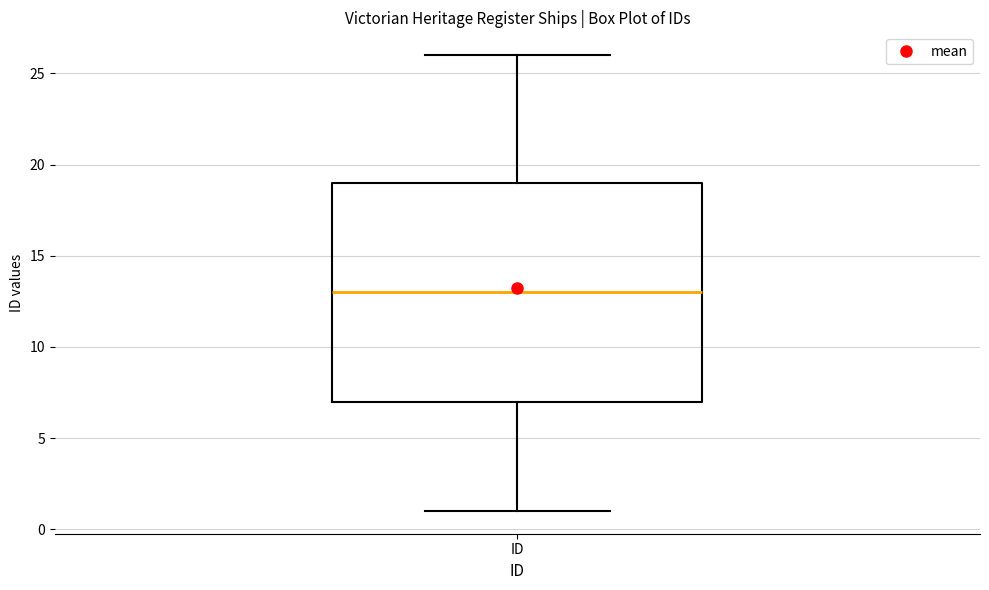

Read this box plot against the y-axis: the position of the median line, the range covered by the box, and the ends of both whiskers. The values are not printed on the chart, so give them approximately, as read against the axis.

median 13, box 7 to 19, whiskers 1 to 26